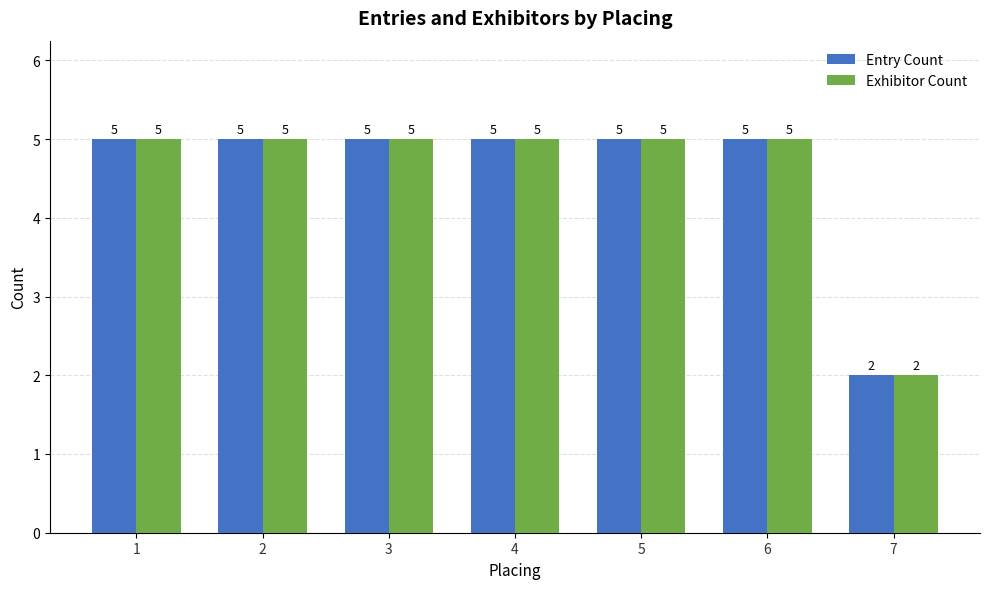

What are all the series names shown in the legend?

Entry Count, Exhibitor Count